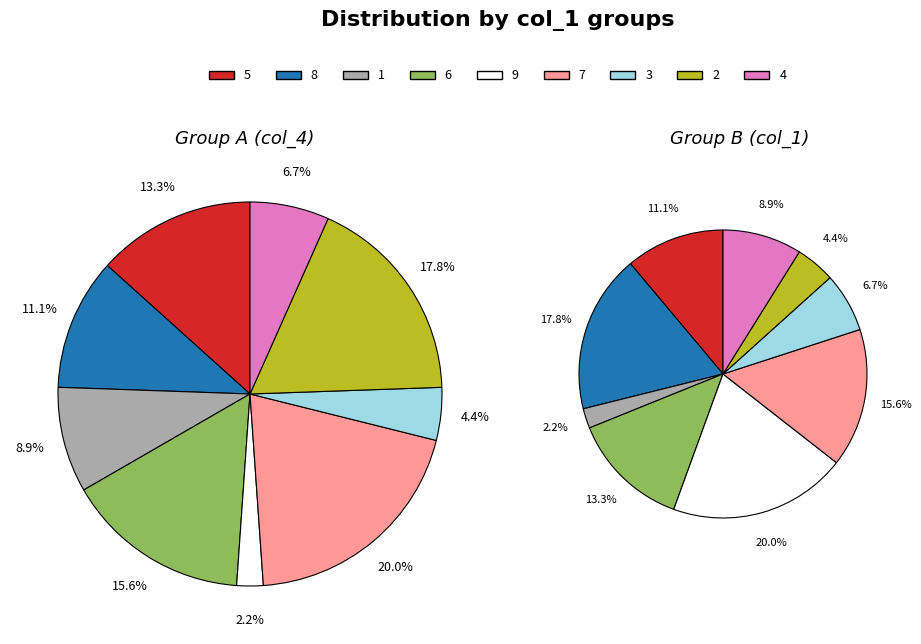

Which series has the largest range (max minus min)?

col_1